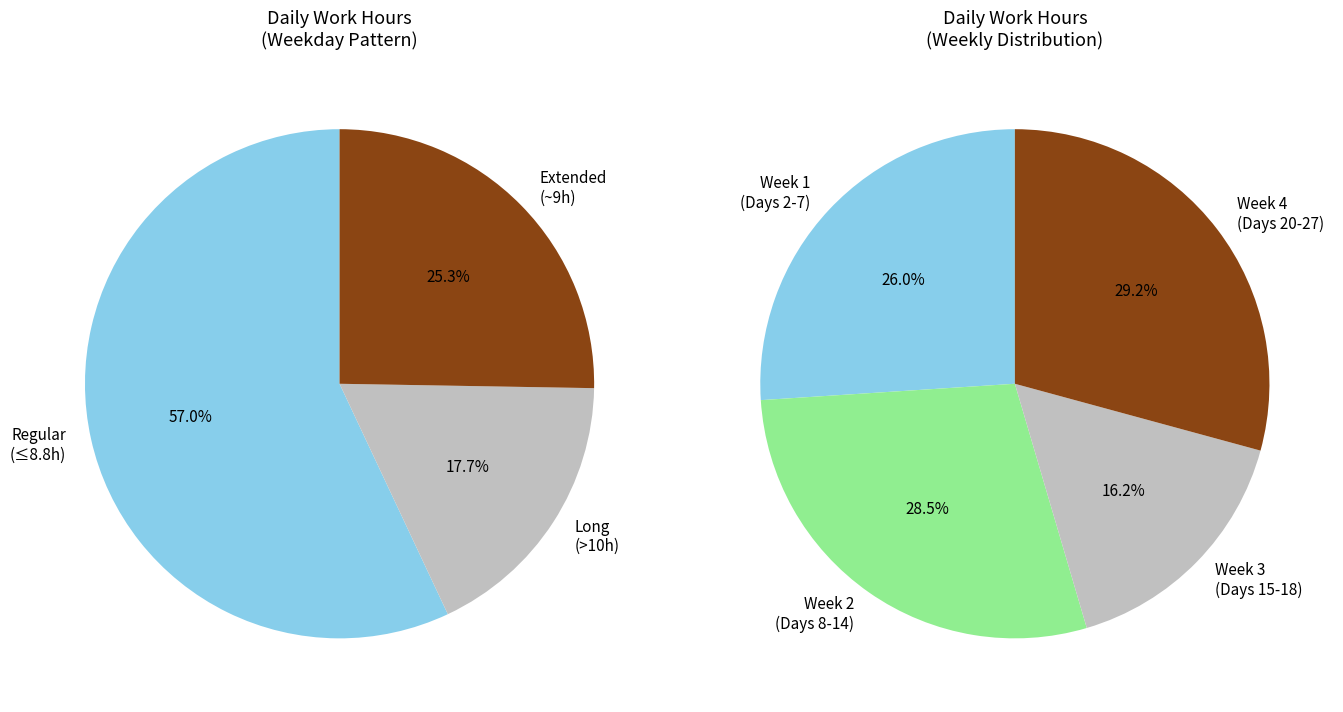

To the nearest percent, what is the combined percentage of 9 and 18?

8%